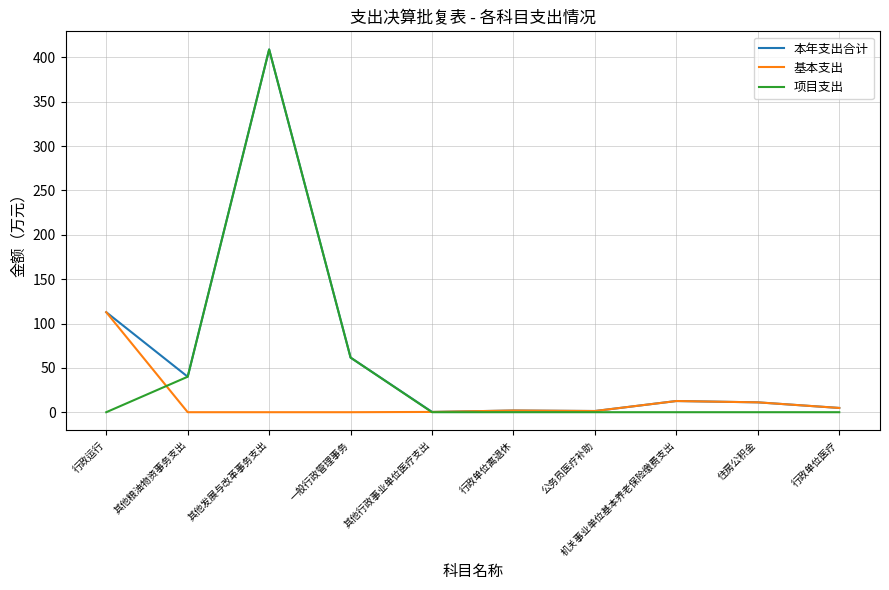

What is the greatest value displayed?

408.9